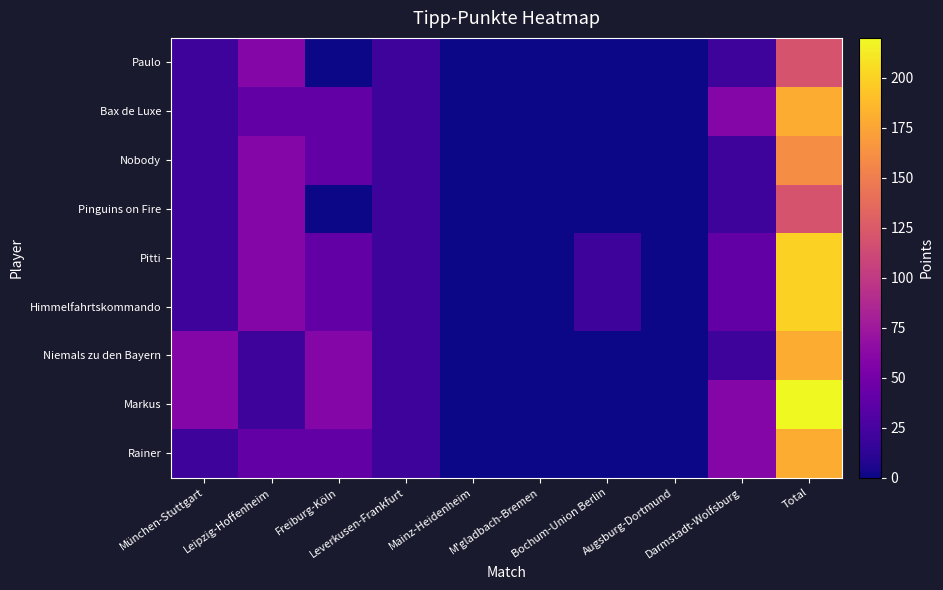

Count the number of data series in this chart.

9